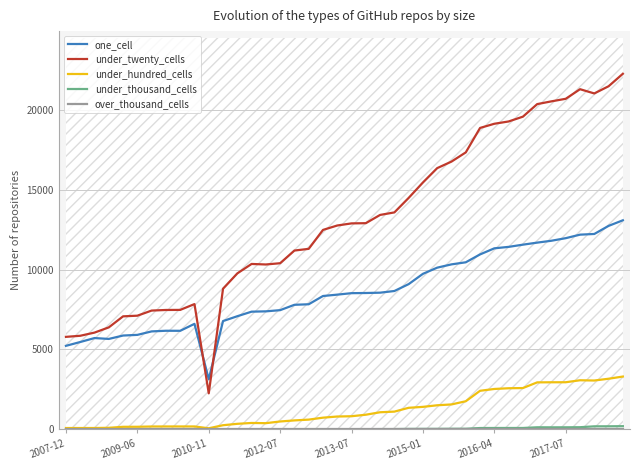

Does the chart display data point markers on the line(s)?

No